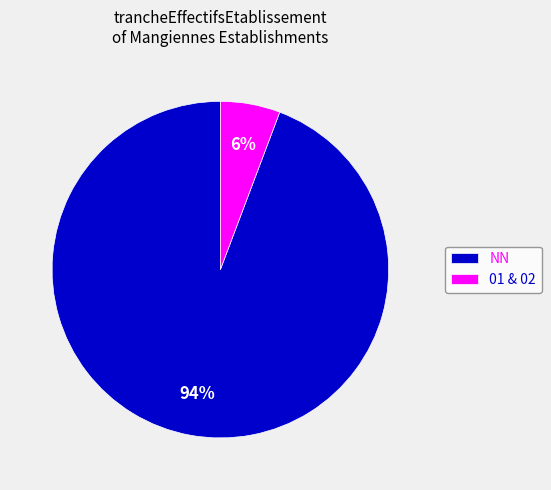

Count the number of slices in the pie.

2